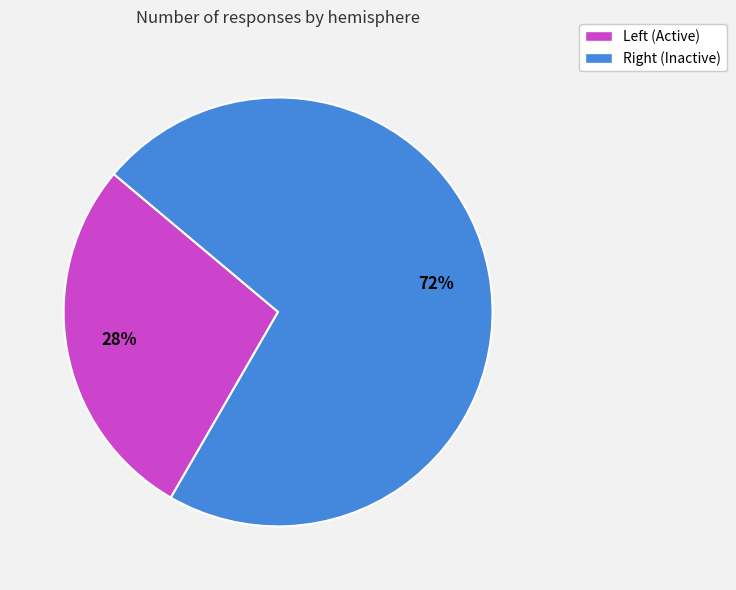

How many slices are in this pie chart?

2